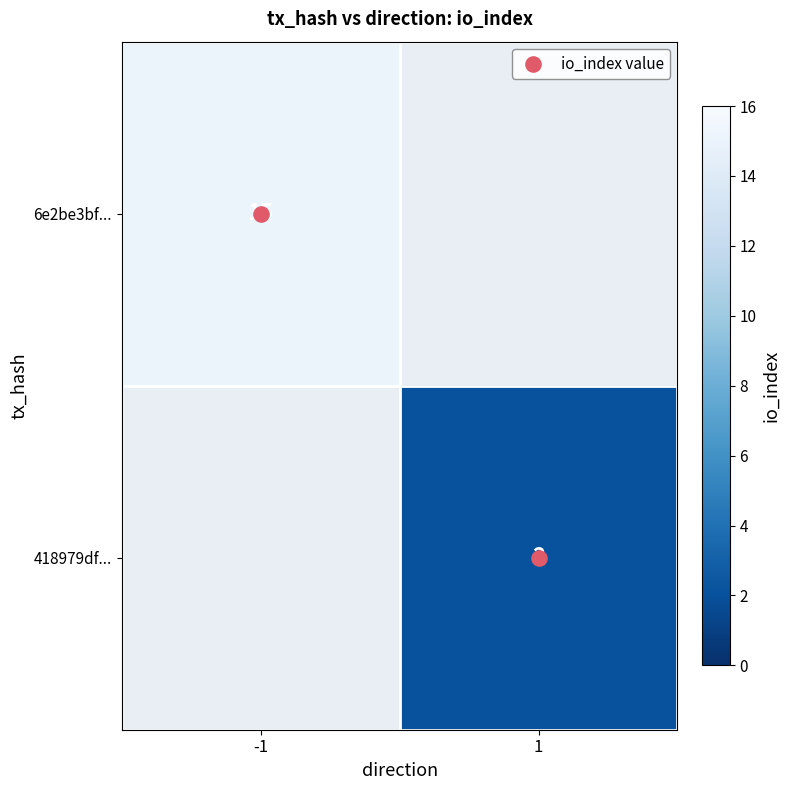

Which category has the highest value in the 6e2be3bf... series?

-1